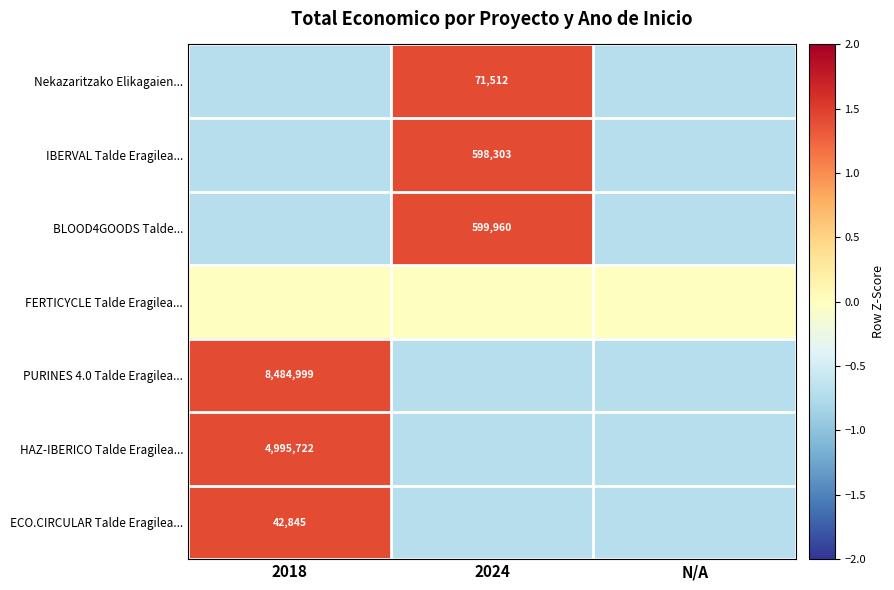

Where is IBERVAL Talde Eragilea... nearest to the value 0?

2018